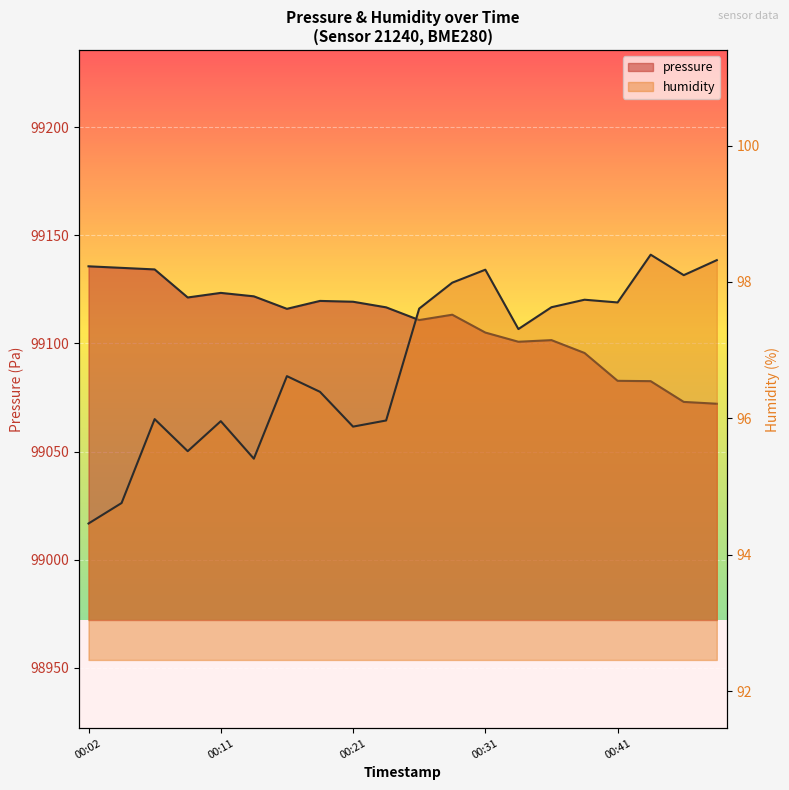

Reading right to left, transcribe all the data shown in this chart.

pressure: 99072.1	99072.9	99082.5	99082.7	99095.6	99101.5	99100.8	99105.0	99113.2	99110.8	99116.7	99119.2	99119.6	99116.0	99121.8	99123.3	99121.2	99134.2	99134.9	99135.6
humidity: 98.3	98.1	98.4	97.7	97.7	97.6	97.3	98.2	98.0	97.6	96.0	95.9	96.4	96.6	95.4	96.0	95.5	96.0	94.8	94.5